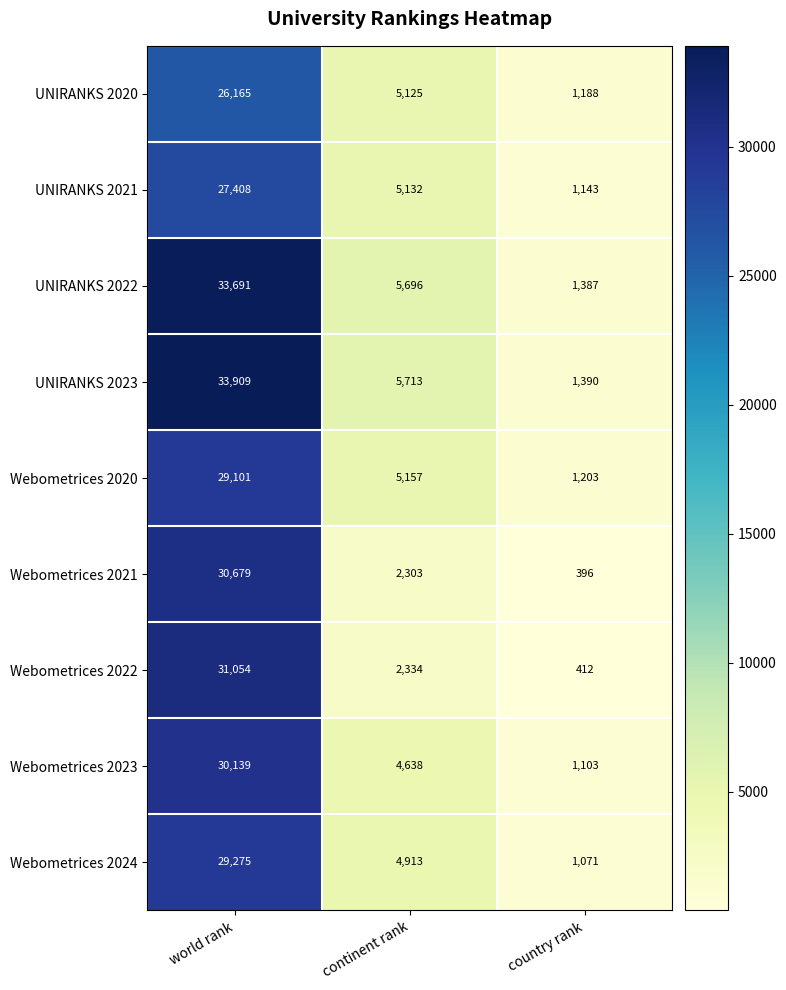

Count the Webometrices 2023 values in the range 1103 to 30139.

3